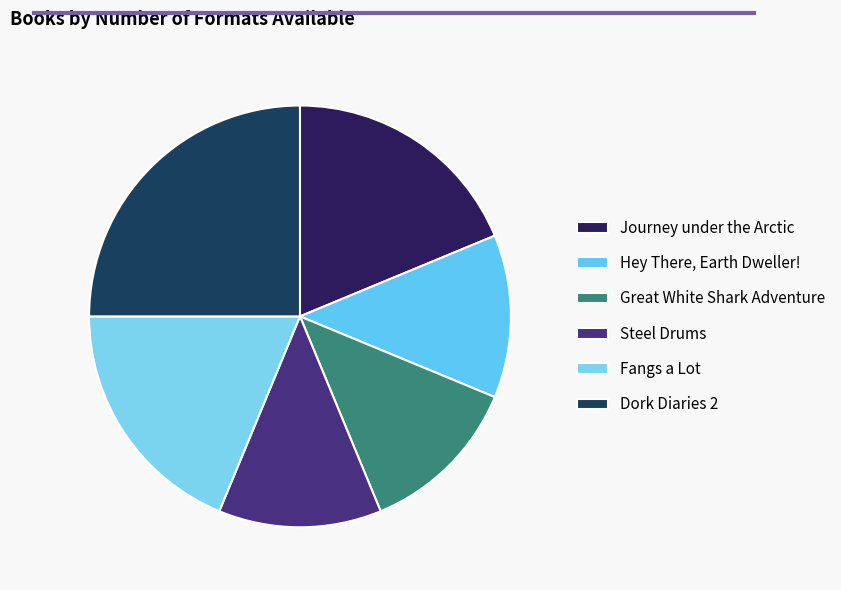

How many segments does this pie chart have?

6